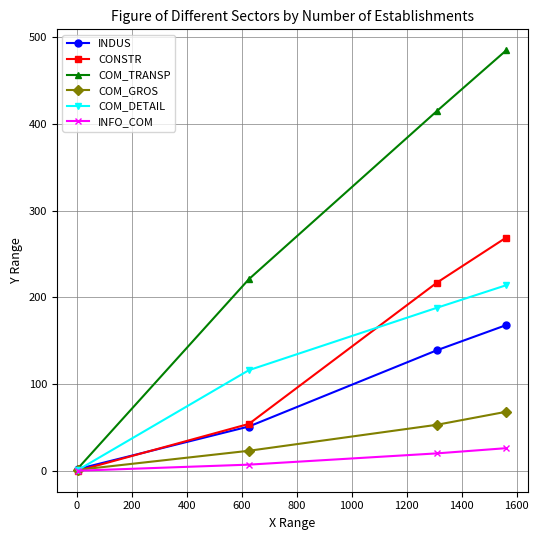

Rank the series by their maximum value, from highest to lowest.

COM_TRANSP, CONSTR, COM_DETAIL, INDUS, COM_GROS, INFO_COM